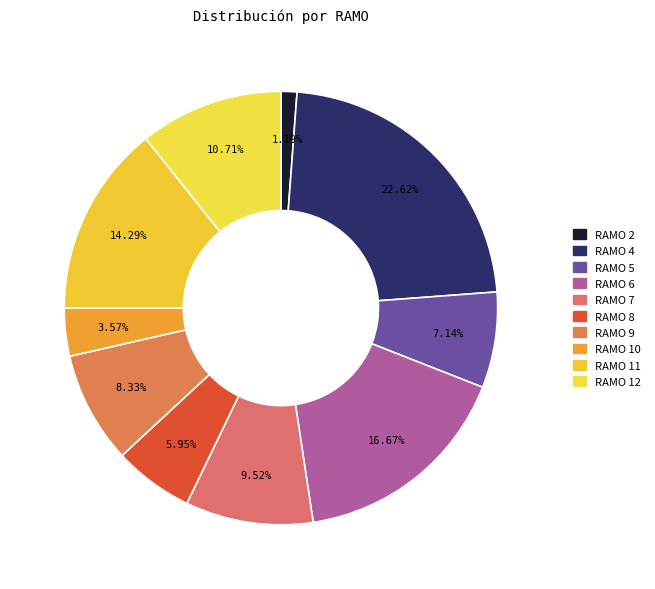

Which category has the biggest portion of the pie?

RAMO 4